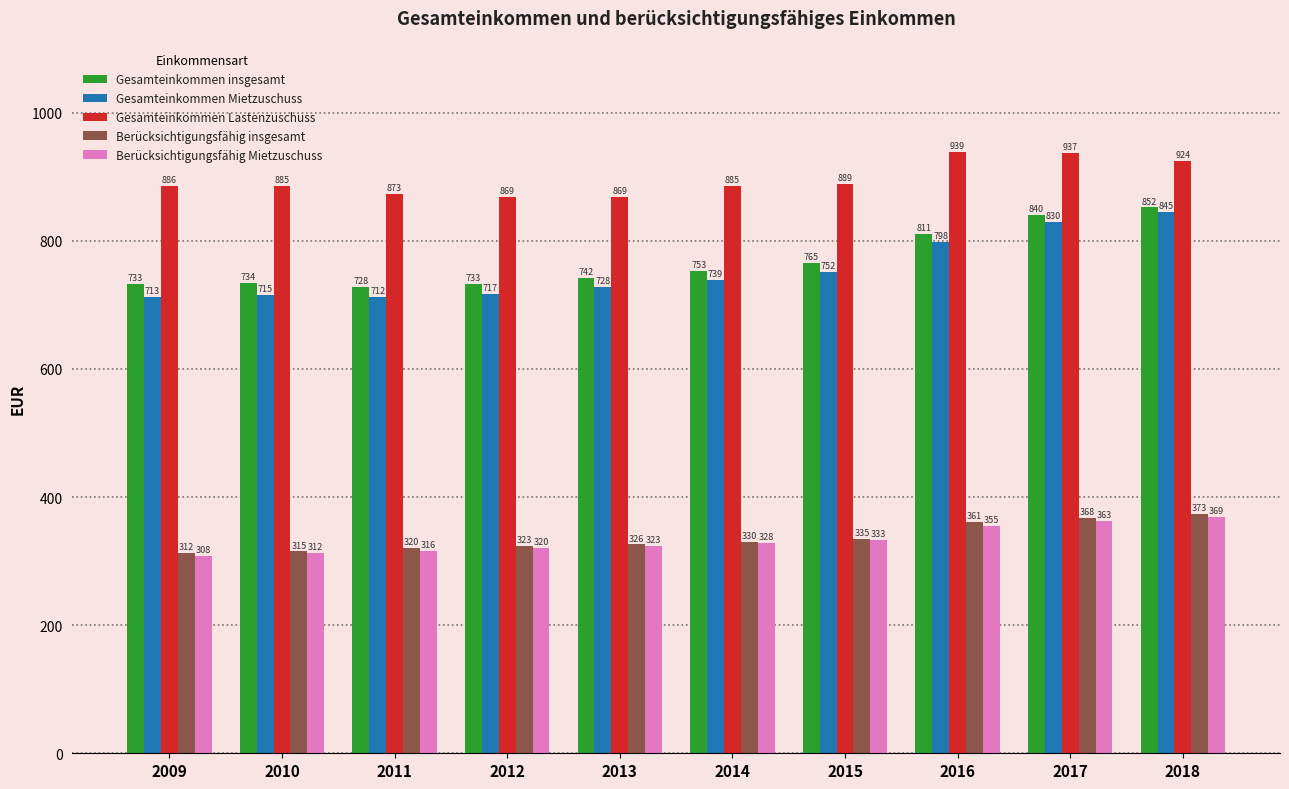

Is the value of Gesamteinkommen insgesamt at 2011 greater than the value of Berücksichtigungsfähig insgesamt at 2015?

Yes